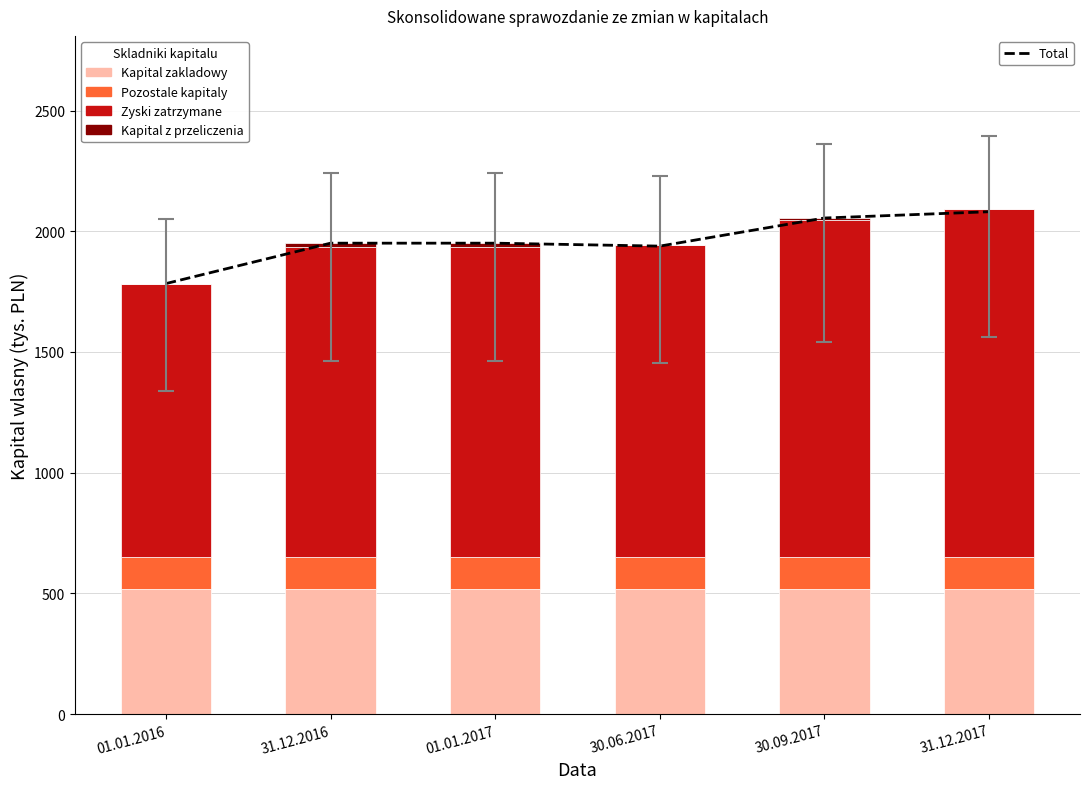

Reading right to left, extract all data points from this chart.

Total: 2080.9	2054.9	1938.5	1950.7	1950.7	1783.3
Kapital zakladowy: 517.8	517.8	517.8	517.8	517.8	517.8
Pozostale kapitaly: 133.3	133.2	133.2	133.2	133.2	132.7
Zyski zatrzymane: 1440.4	1396.5	1290.6	1282.1	1282.1	1129.9
Kapital z przeliczenia: 0.0	7.2	0.0	17.4	17.4	2.8